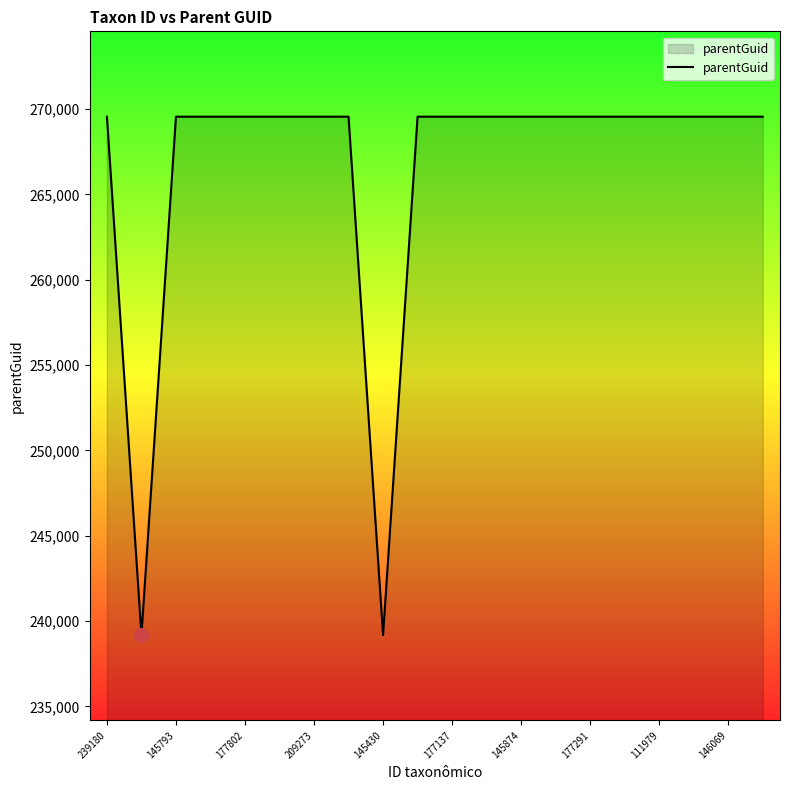

What is the greatest value displayed?

269549